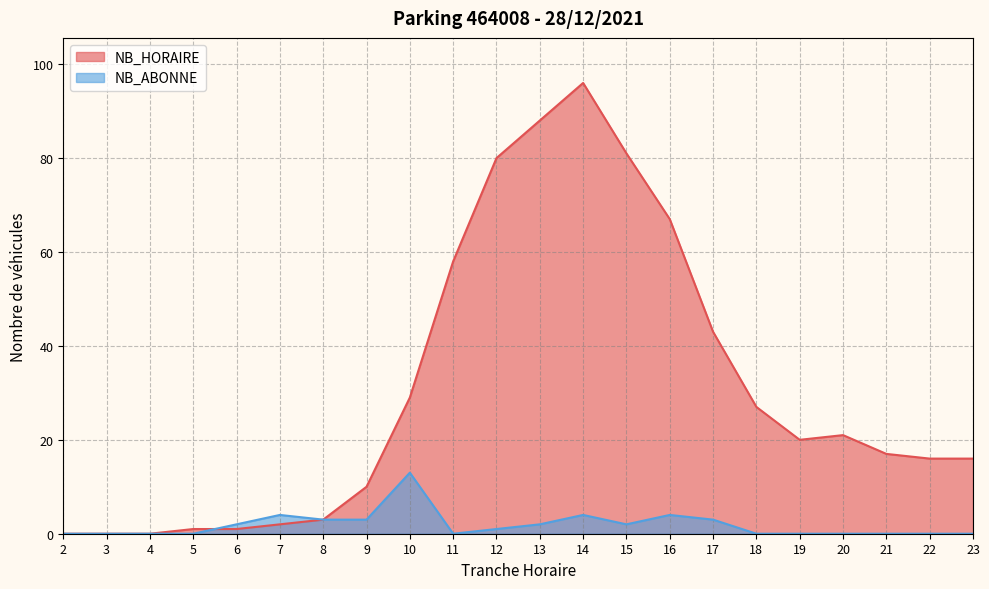

How many data points in NB_ABONNE are less than 1?

11